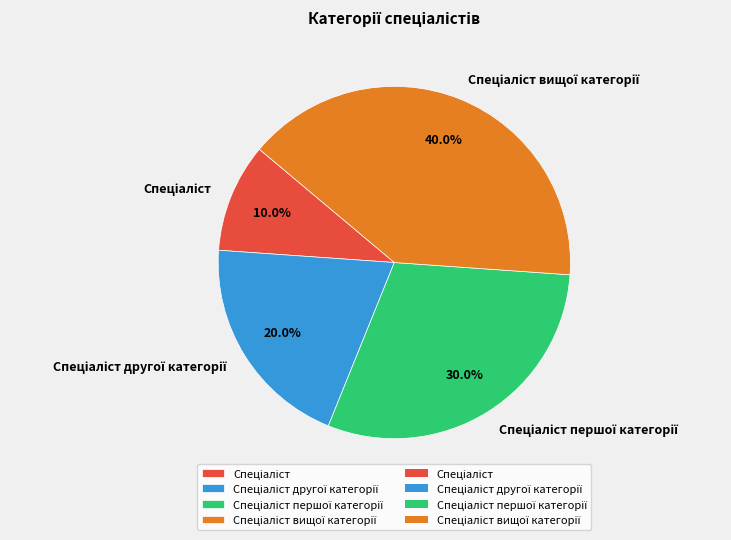

Does any single category account for the majority?

No